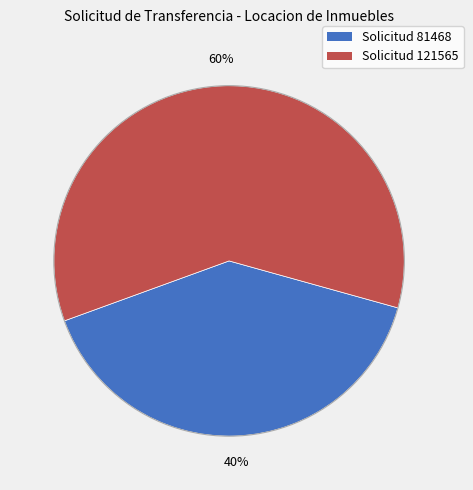

How many slices are in this pie chart?

2